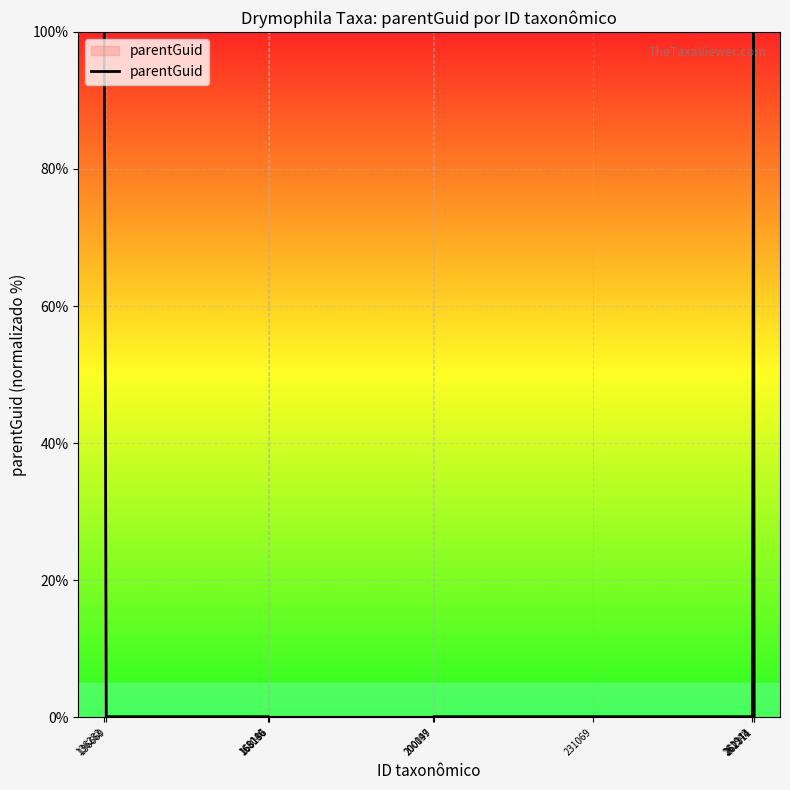

What is the greatest value displayed?

100.0